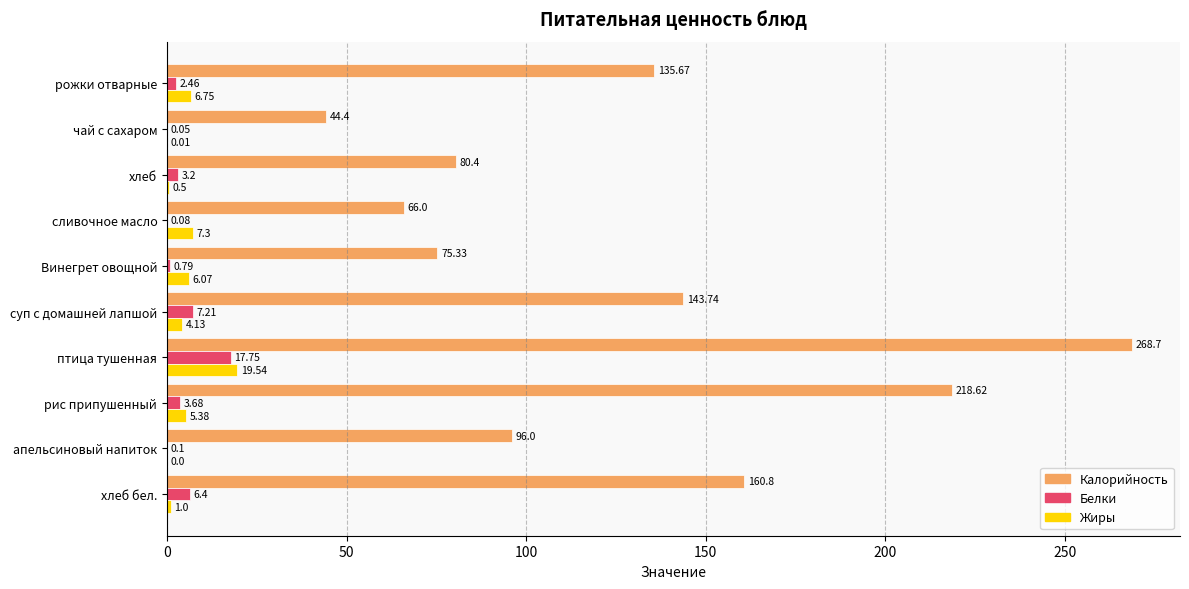

At which label is Белки closest to 8?

суп с домашней лапшой